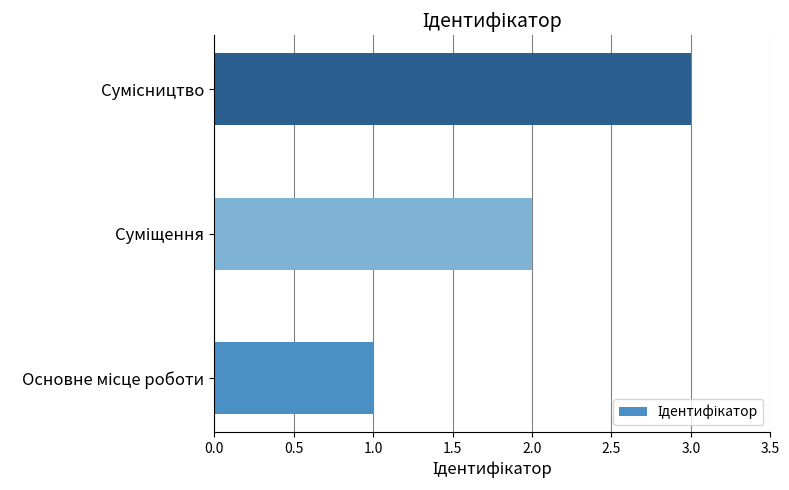

What is the greatest value displayed?

3